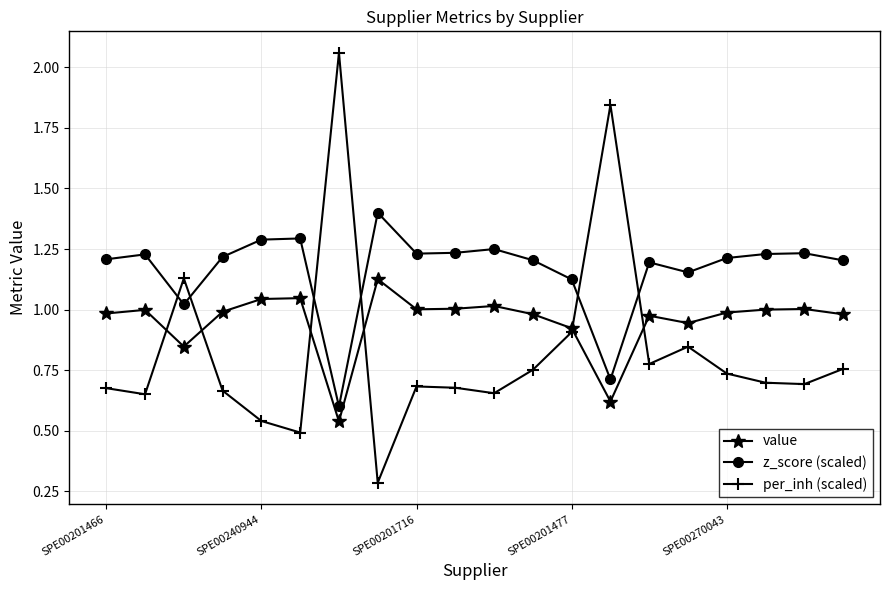

Which series has the largest total across all categories?

z_score (scaled)